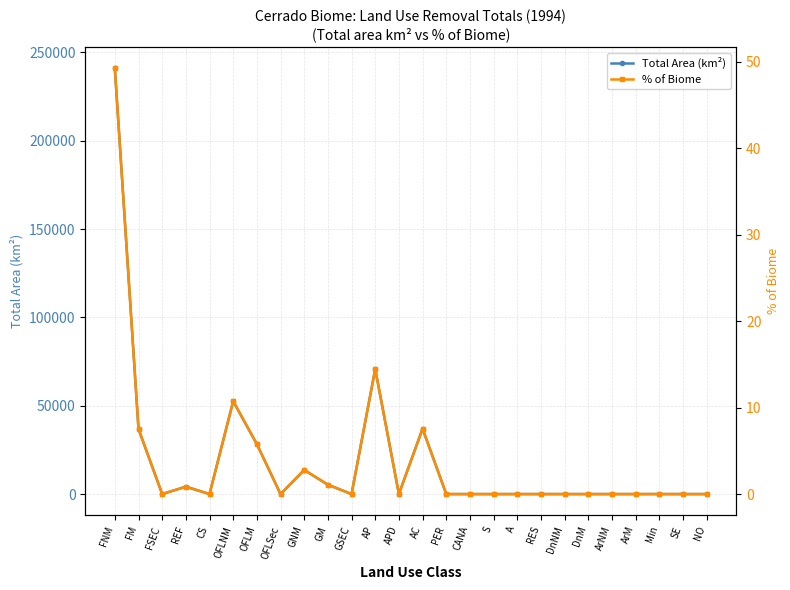

What is the average value of the Total Area (km²) series?

18831.2